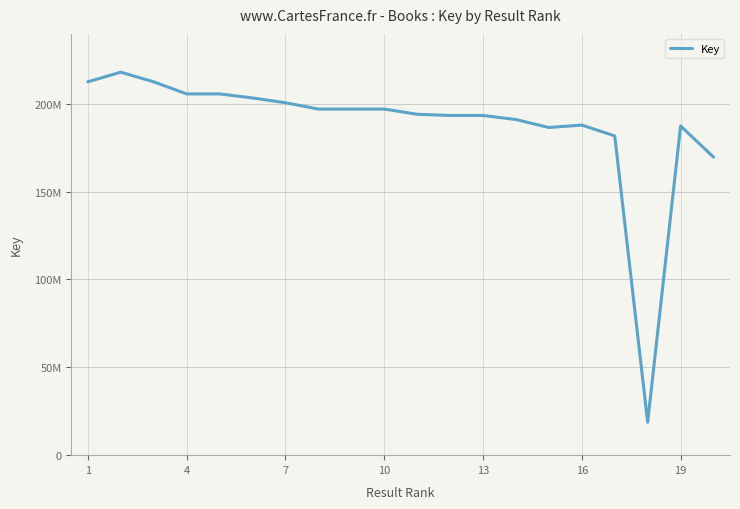

Is this an area chart (filled region under the line)?

No